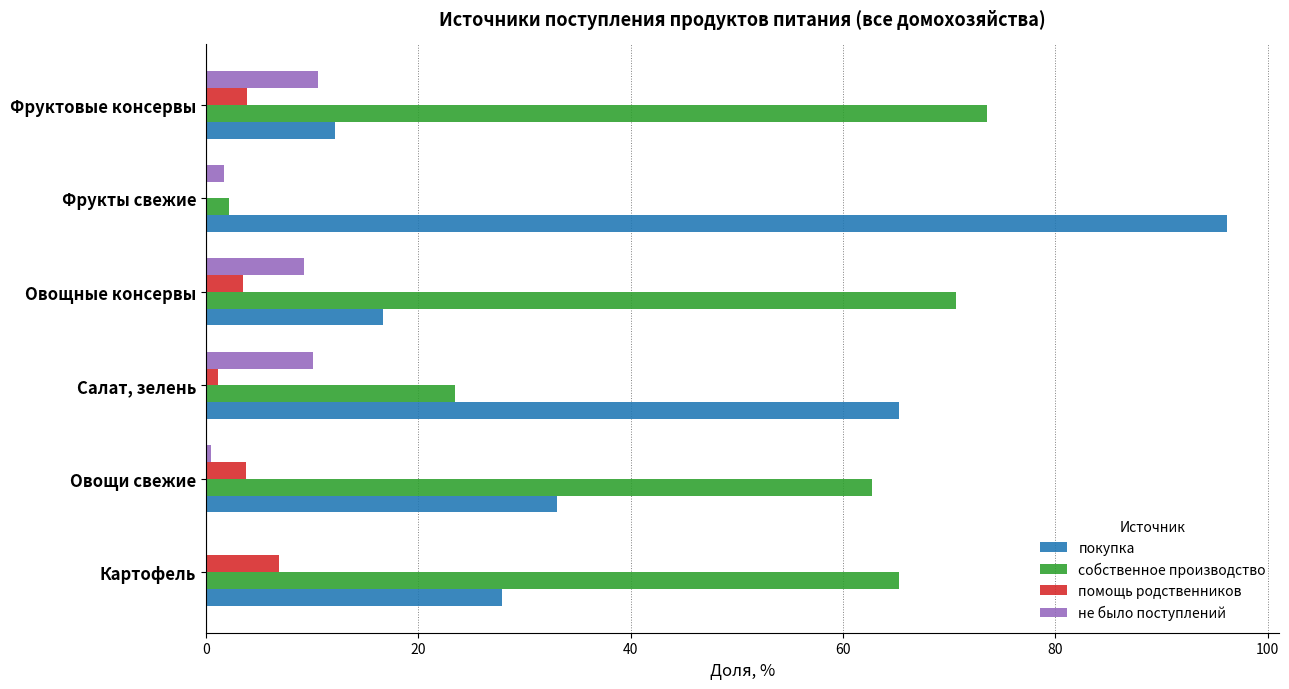

The покупка series shows 7.0 at Фруктовые консервы. True or false?

False